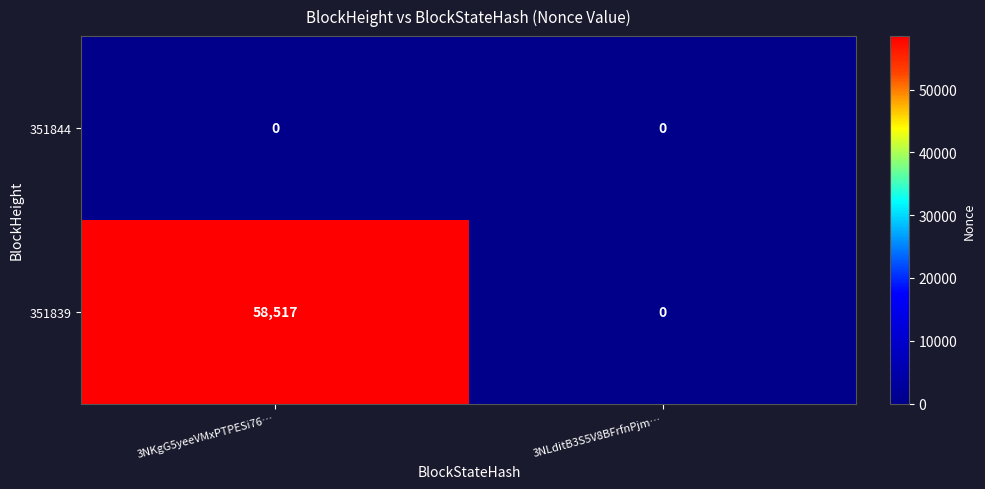

At how many categories does at least one series exceed 23058?

1